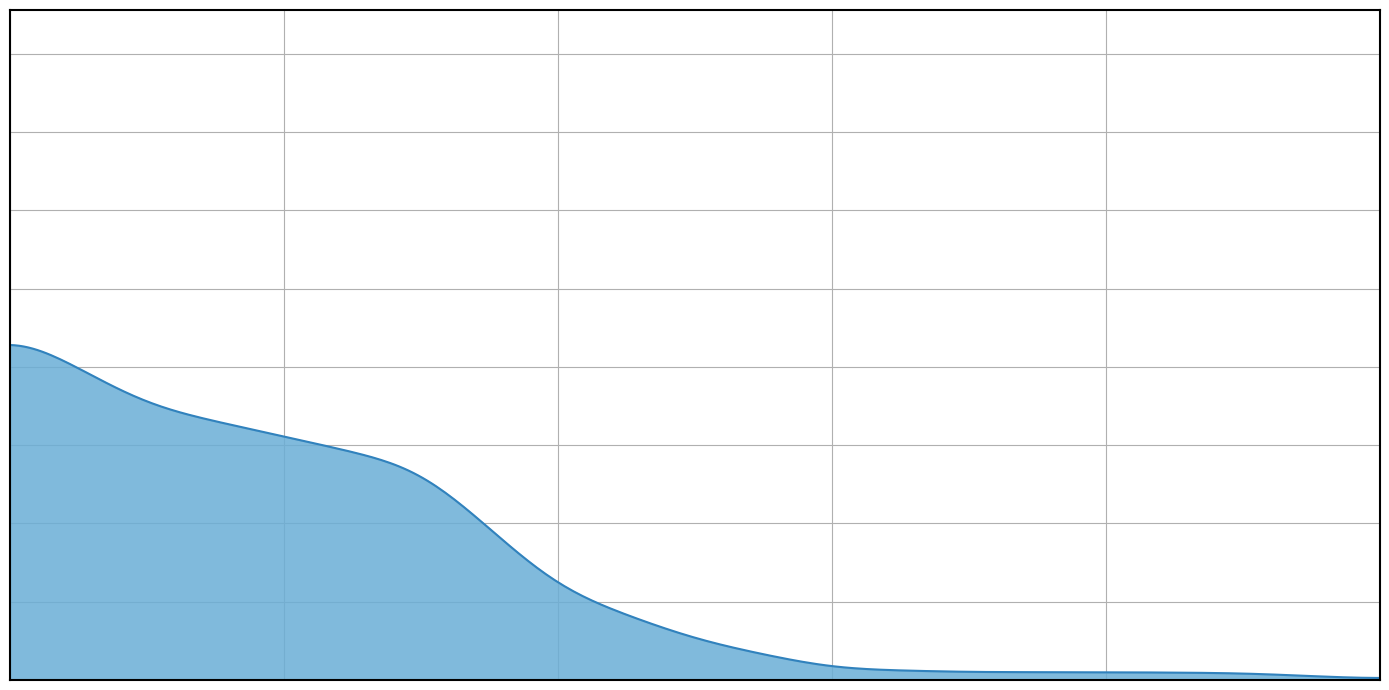

Reading right to left, list all the values displayed in this chart.

5	1	10	29	1	0	31	46	34	1	1